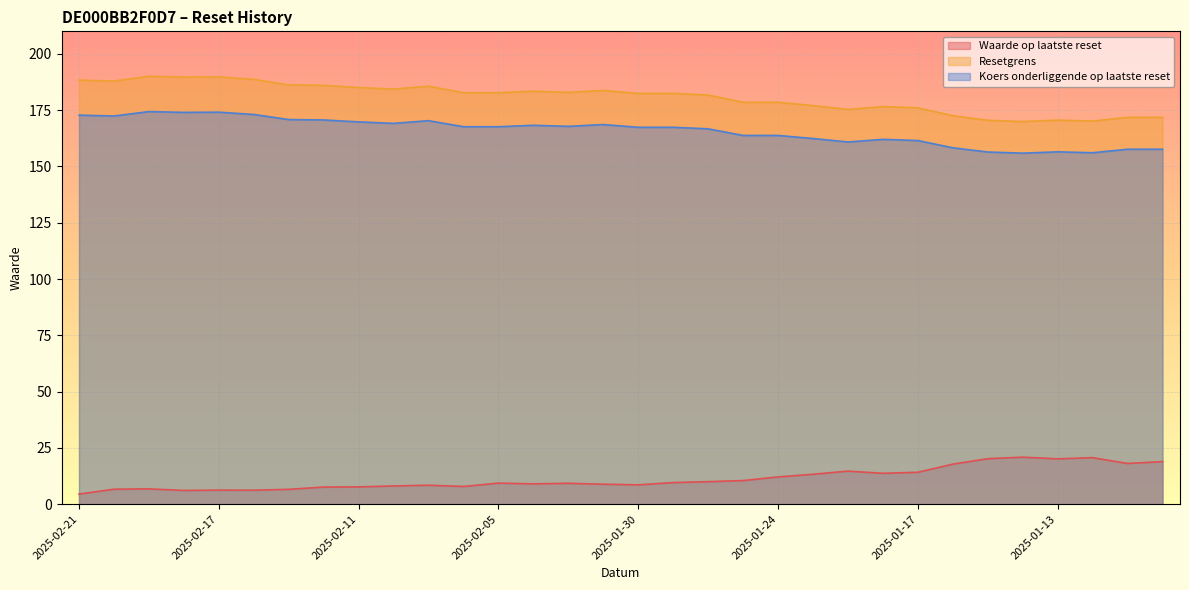

Reading left to right, transcribe all the data shown in this chart.

Waarde op laatste reset: 4.5	6.6	6.8	6.1	6.2	6.2	6.6	7.6	7.7	8.1	8.4	7.9	9.3	9.0	9.3	8.9	8.6	9.6	10.0	10.5	12.1	13.3	14.7	13.7	14.2	17.8	20.2	20.9	20.1	20.6	18.1	18.9
Resetgrens: 188.3	187.9	190.1	189.7	189.8	188.7	186.2	186.0	185.1	184.3	185.6	182.7	182.7	183.4	182.9	183.8	182.4	182.4	181.7	178.5	178.5	177.0	175.3	176.6	176.0	172.5	170.5	169.9	170.6	170.1	171.8	171.8
Koers onderliggende op laatste reset: 172.8	172.4	174.4	174.0	174.1	173.1	170.8	170.6	169.8	169.1	170.3	167.6	167.6	168.3	167.8	168.6	167.4	167.4	166.7	163.8	163.8	162.4	160.9	162.0	161.5	158.3	156.4	155.9	156.5	156.1	157.6	157.6